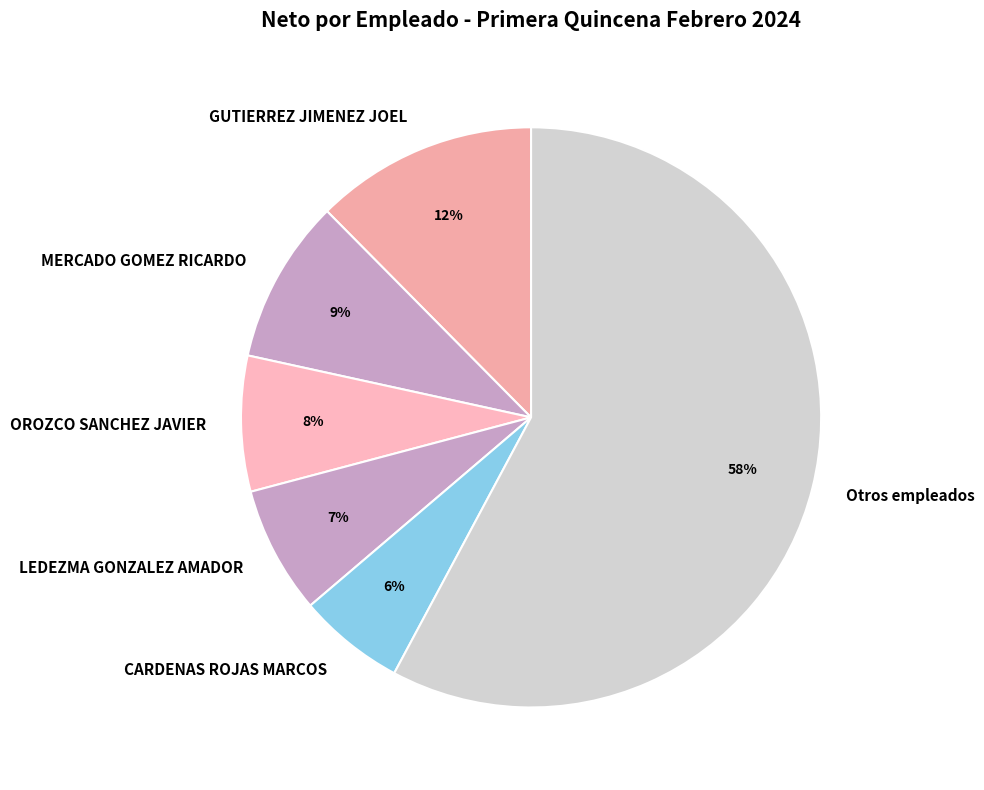

Between CARDENAS ROJAS MARCOS and GUTIERREZ JIMENEZ JOEL, which is larger?

GUTIERREZ JIMENEZ JOEL